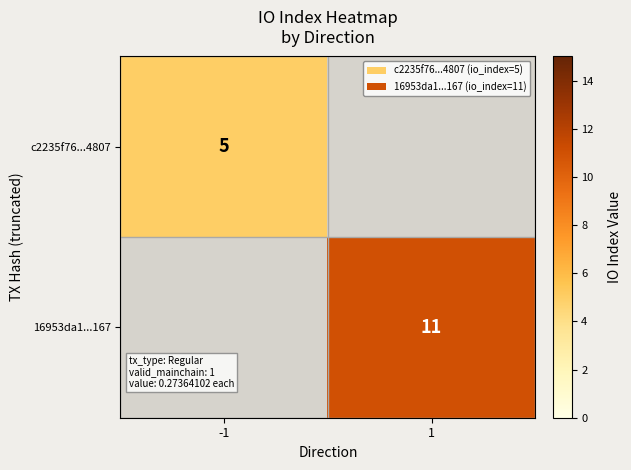

How many distinct data groups are displayed?

2